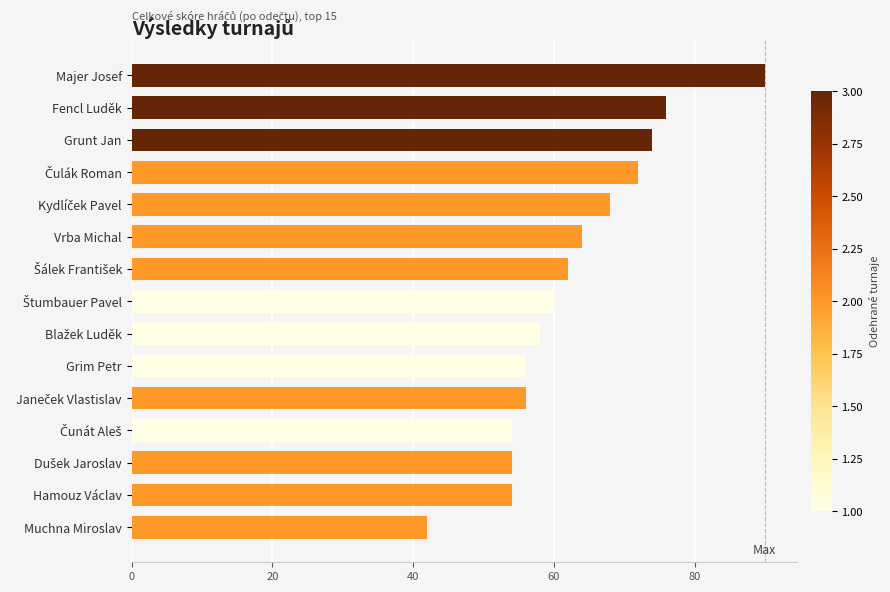

What is the approximate value at Fencl Luděk?

76